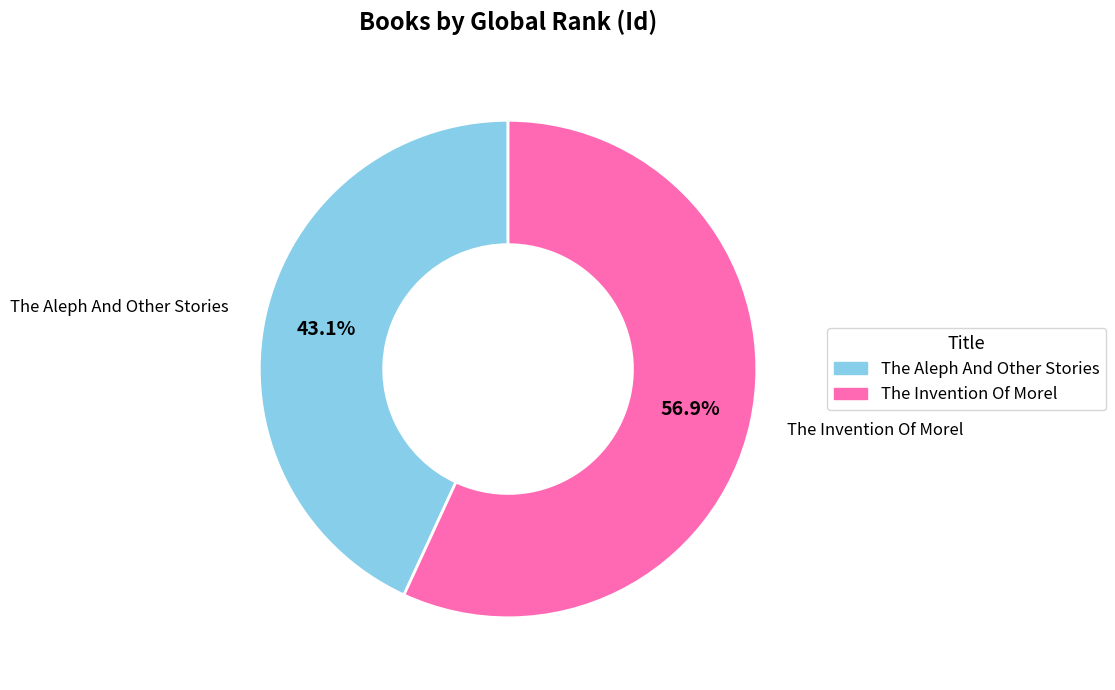

Is The Aleph And Other Stories the majority of the pie?

No